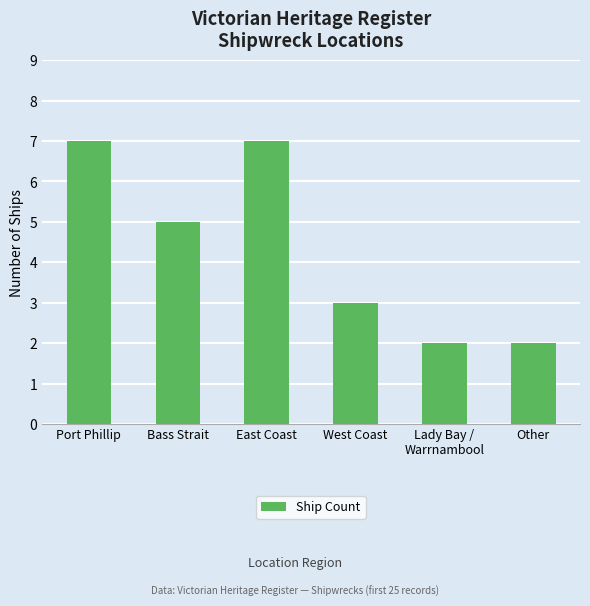

Reading left to right, what are all the values shown in this chart?

Port Phillip=7	Bass Strait=5	East Coast=7	West Coast=3	Lady Bay /
Warrnambool=2	Other=2